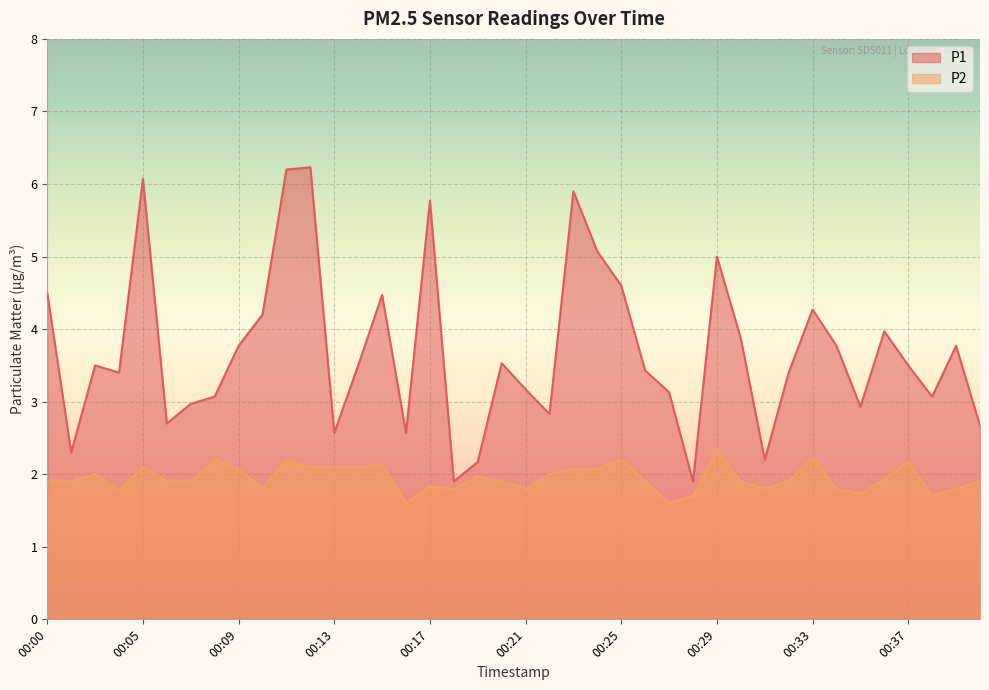

Count the number of categories in the chart.

40